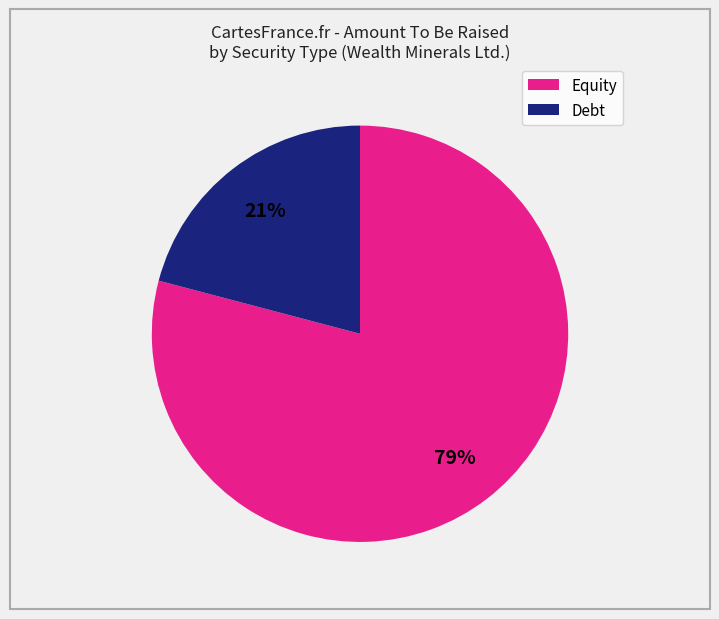

To the nearest percent, what is the average slice percentage?

50%